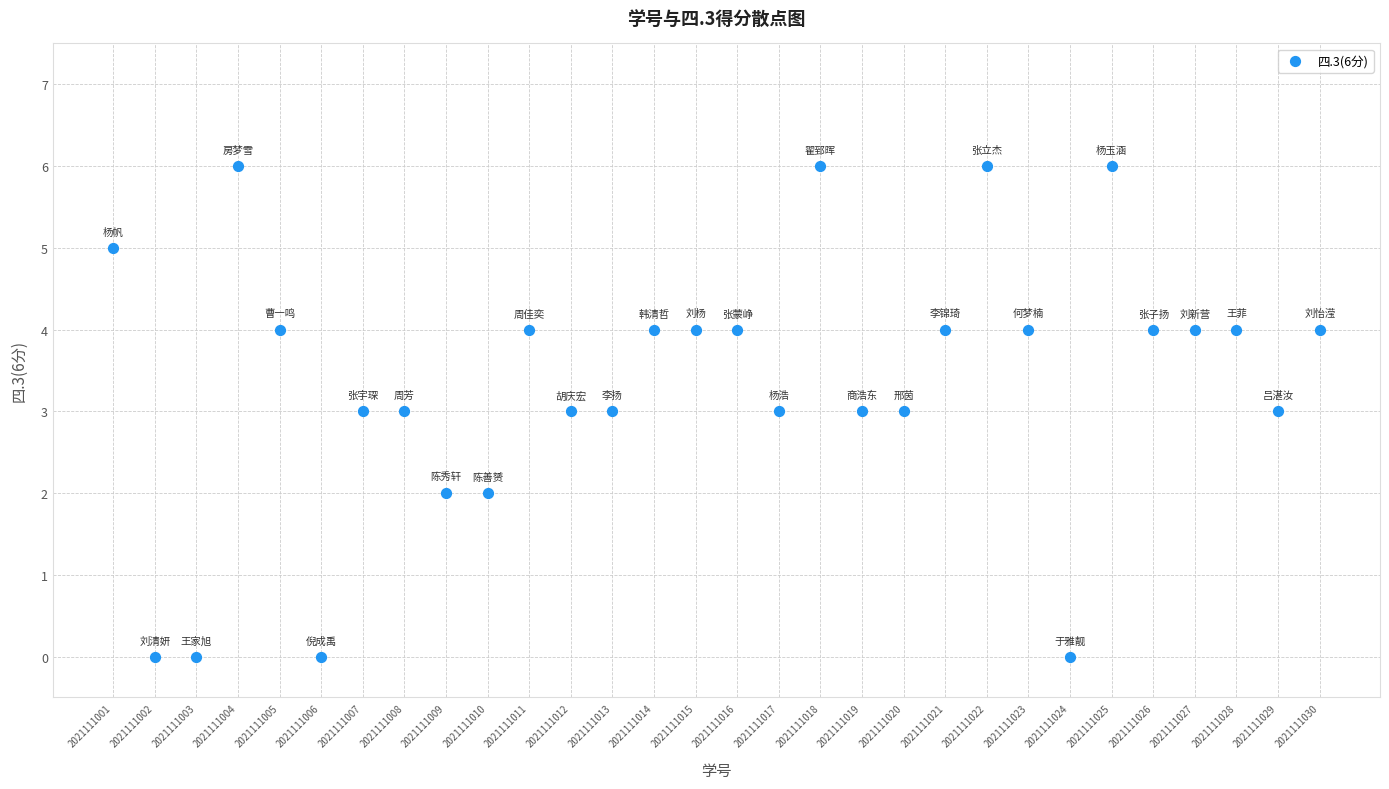

What is the range of Y values (max minus min)?

6